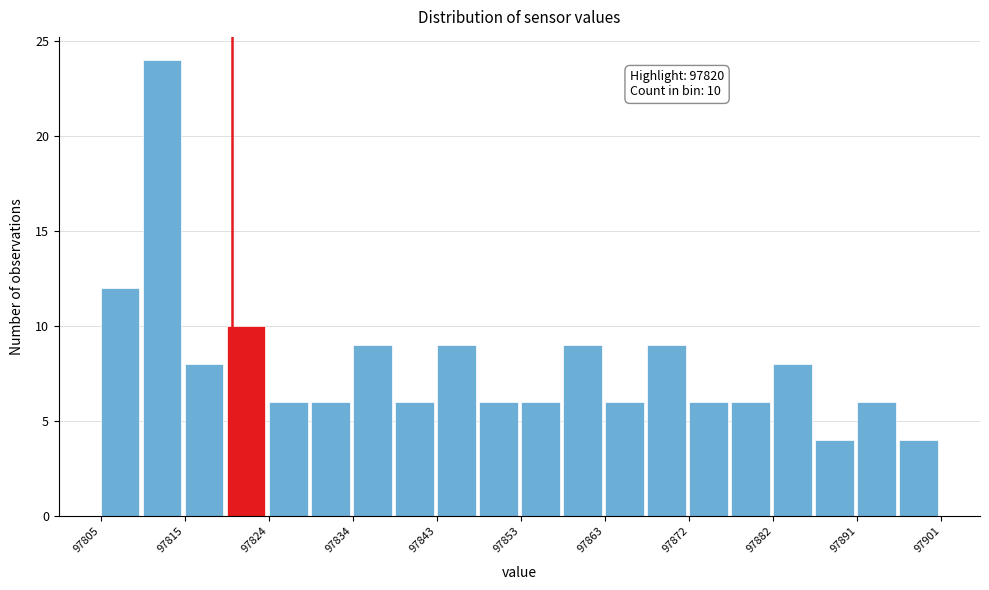

Over which range of the x-axis is the bar tallest?

97809.8 to 97814.6